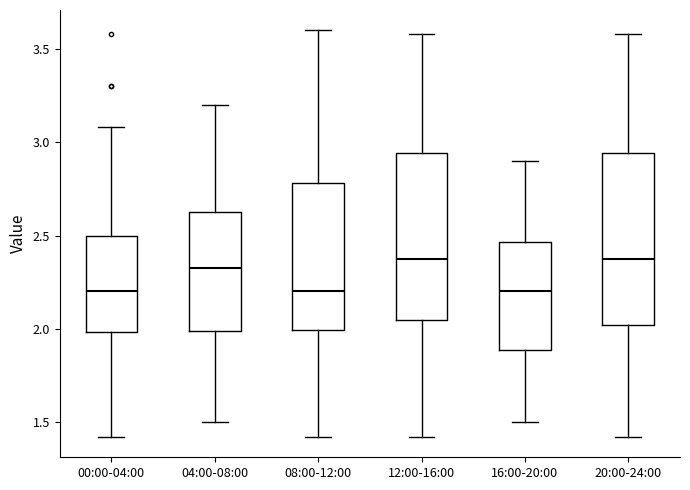

Reading left to right, transcribe this box plot: for each box, give where its median line is, the range the box spans, and where its two whiskers end, as read against the y-axis. The values are not printed on the chart, so give them approximately, as read against the axis.

00:00-04:00: median 2.20, box 2.00 to 2.50, whiskers 1.40 to 3.10
04:00-08:00: median 2.35, box 2.00 to 2.65, whiskers 1.50 to 3.20
08:00-12:00: median 2.20, box 2.00 to 2.80, whiskers 1.40 to 3.60
12:00-16:00: median 2.40, box 2.05 to 2.95, whiskers 1.40 to 3.60
16:00-20:00: median 2.20, box 1.90 to 2.45, whiskers 1.50 to 2.90
20:00-24:00: median 2.40, box 2.00 to 2.95, whiskers 1.40 to 3.60